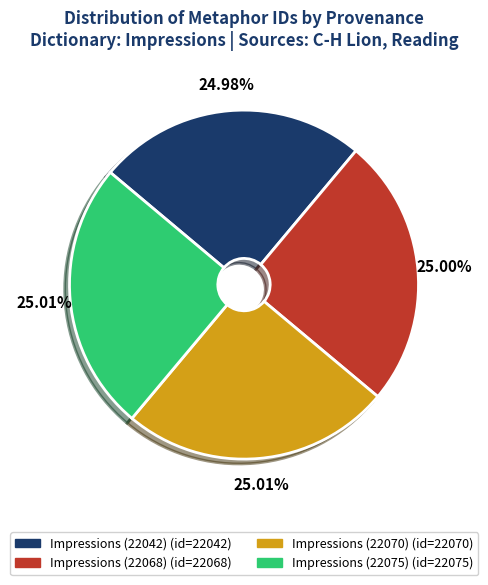

Is there any slice that represents more than half of the pie?

No